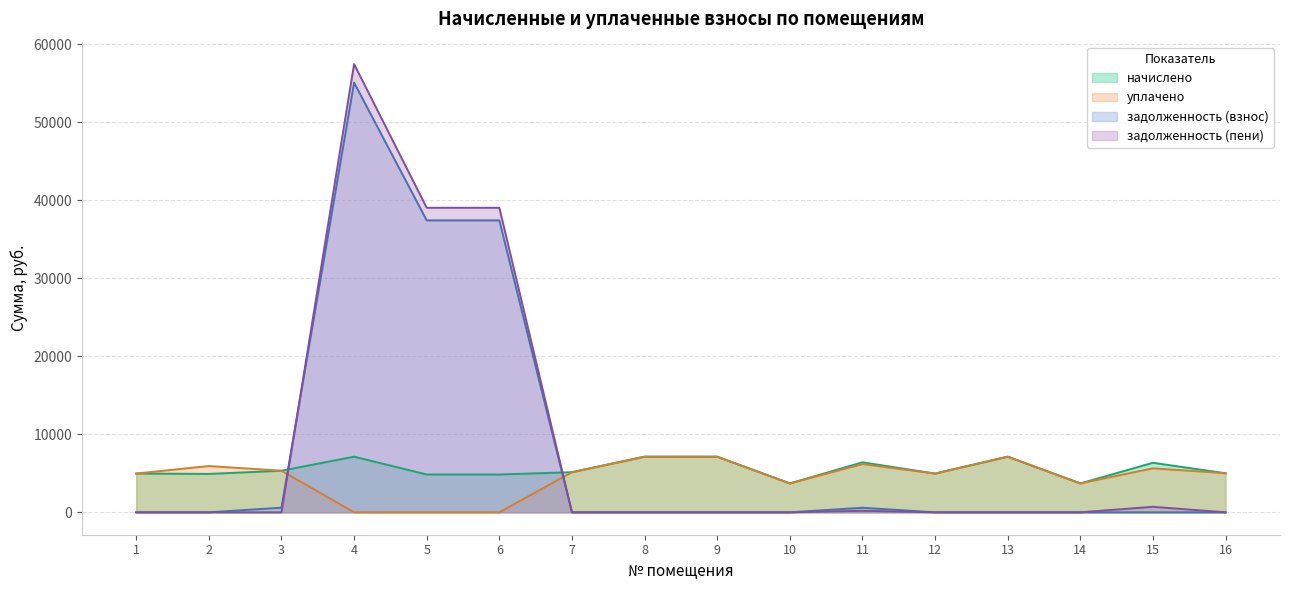

Is it true that задолженность (пени) equals 0.0 at 14?

True